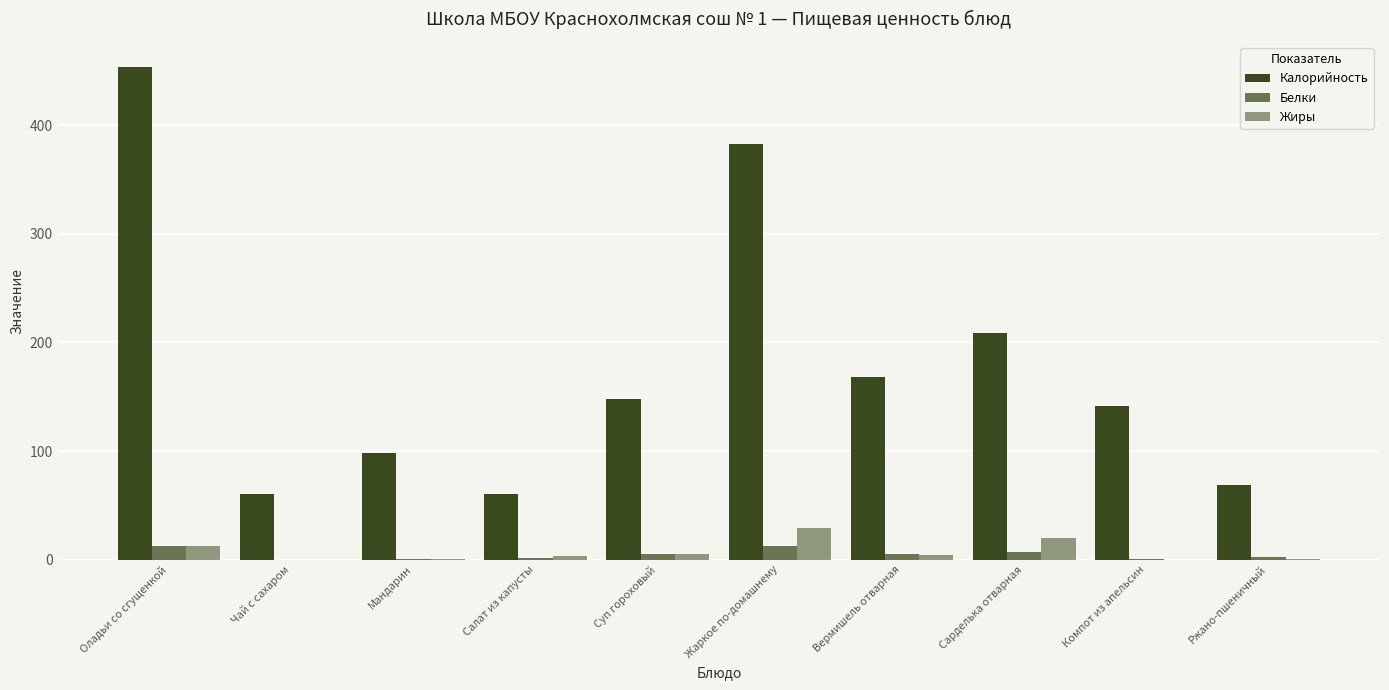

What is the difference between the maximum and minimum values in the Белки series?

12.9